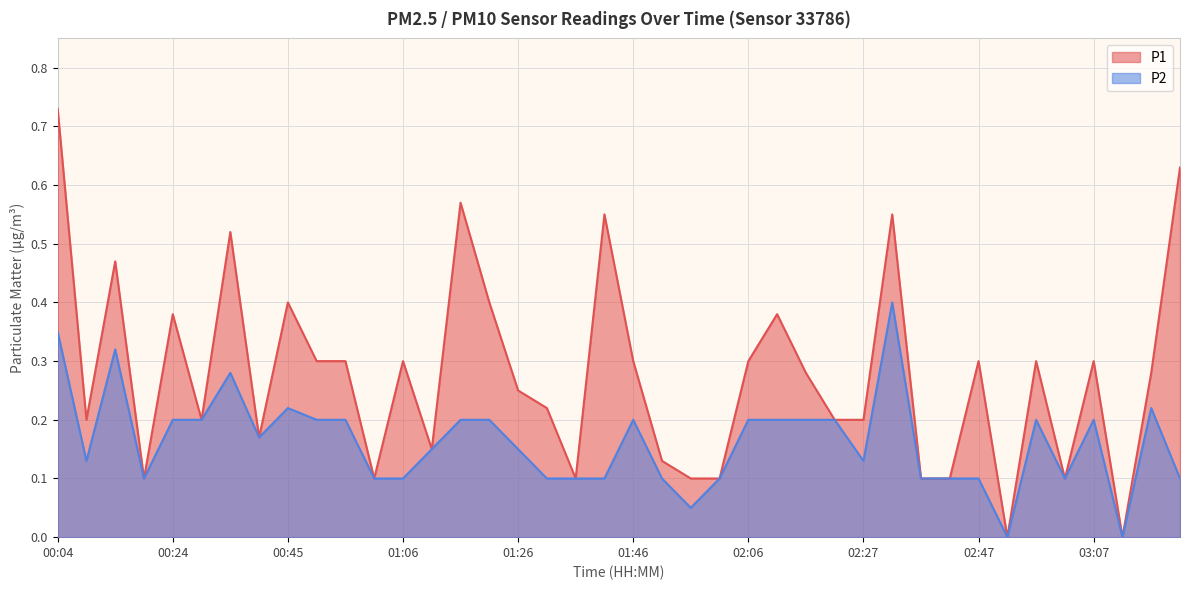

True or false: P2 and P1 intersect in this chart.

False